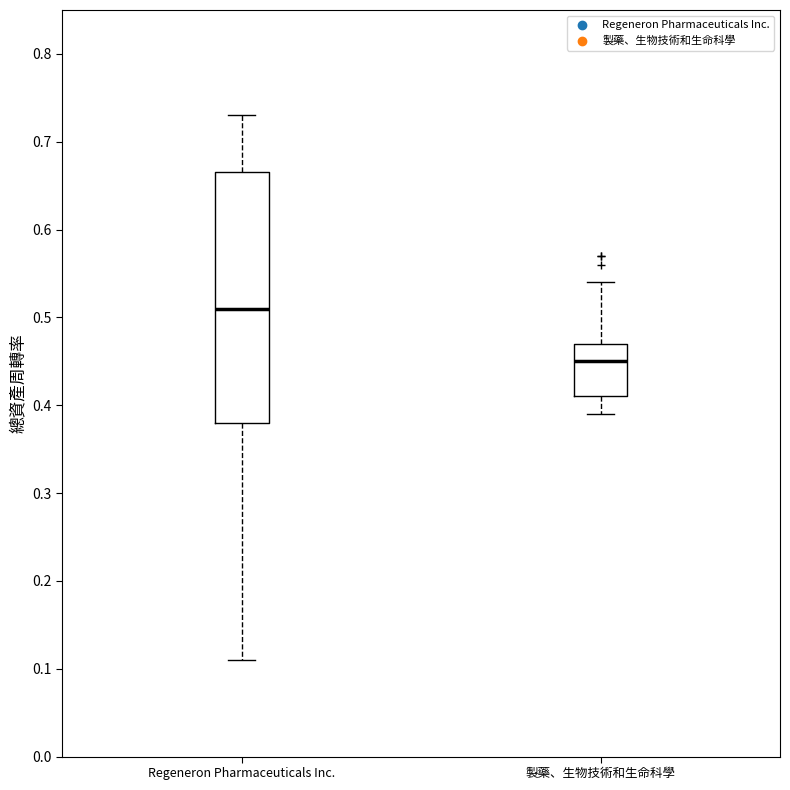

Reading left to right, transcribe this box plot: for each box, give where its median line is, the range the box spans, and where its two whiskers end, as read against the y-axis. The values are not printed on the chart, so give them approximately, as read against the axis.

Regeneron Pharmaceuticals Inc.: median 0.51, box 0.38 to 0.67, whiskers 0.11 to 0.73
製藥、生物技術和生命科學: median 0.45, box 0.41 to 0.47, whiskers 0.39 to 0.54